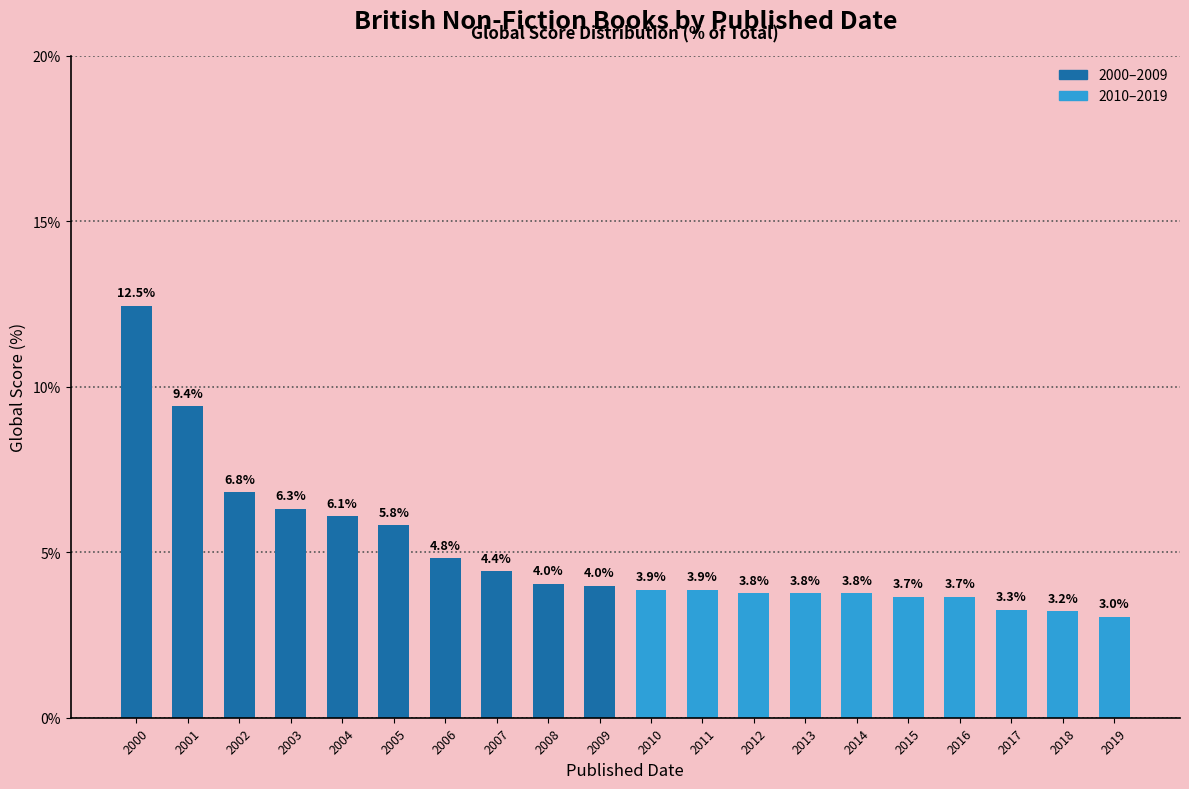

What is the value of the 4th bar from the left?

6.3